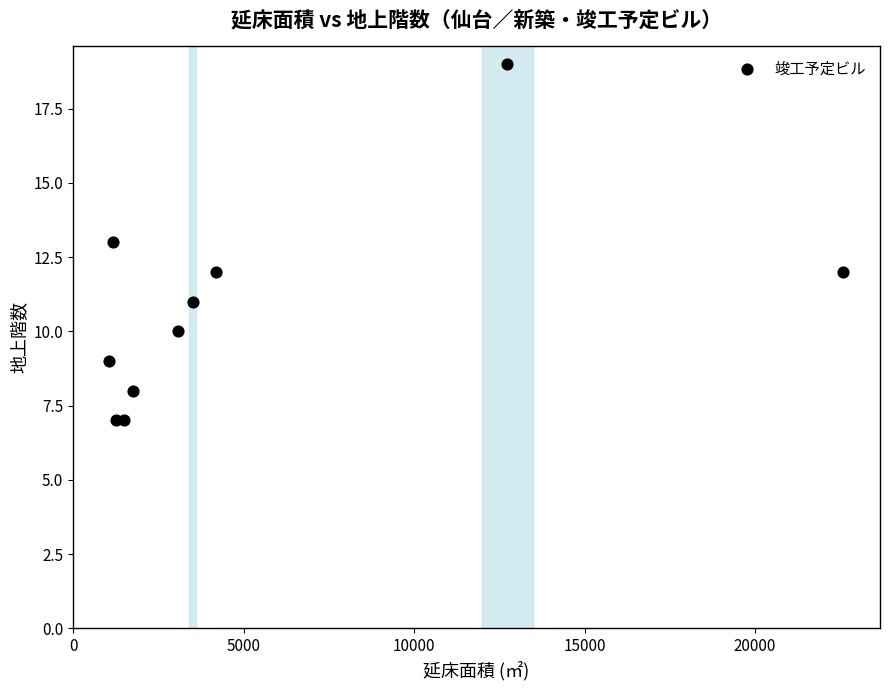

What is the average X value?

5283